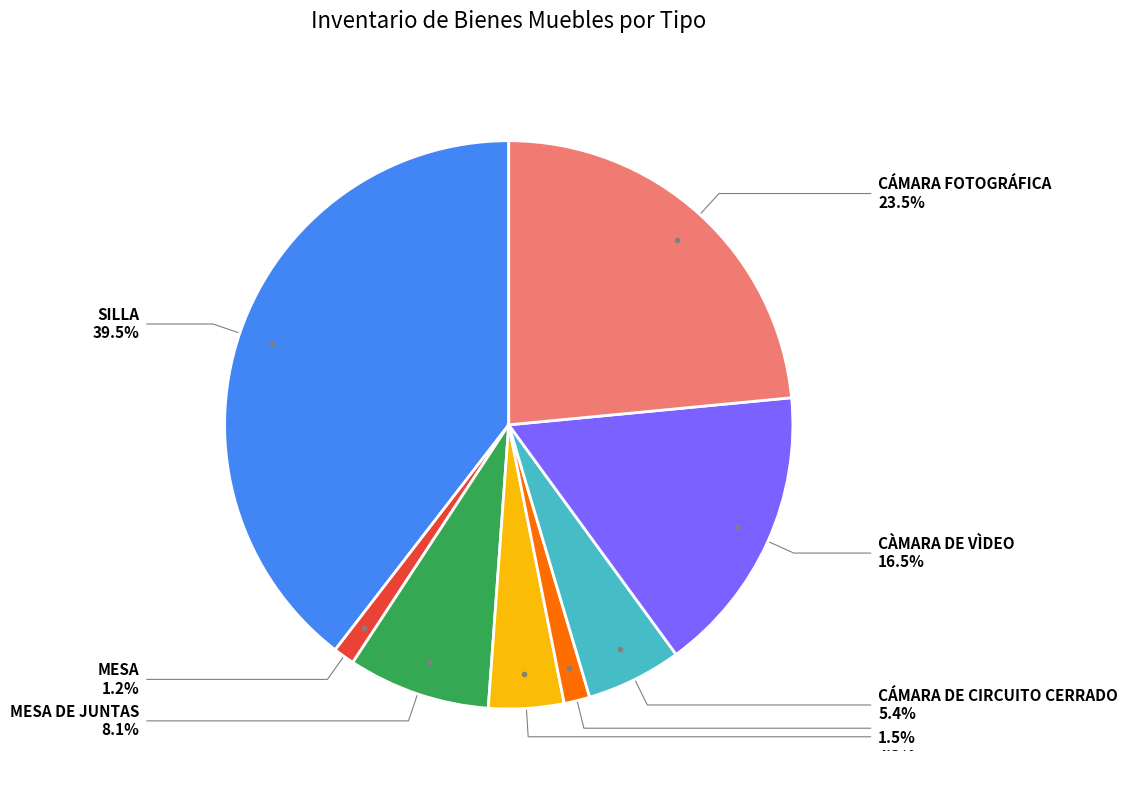

Does any single category account for the majority?

No